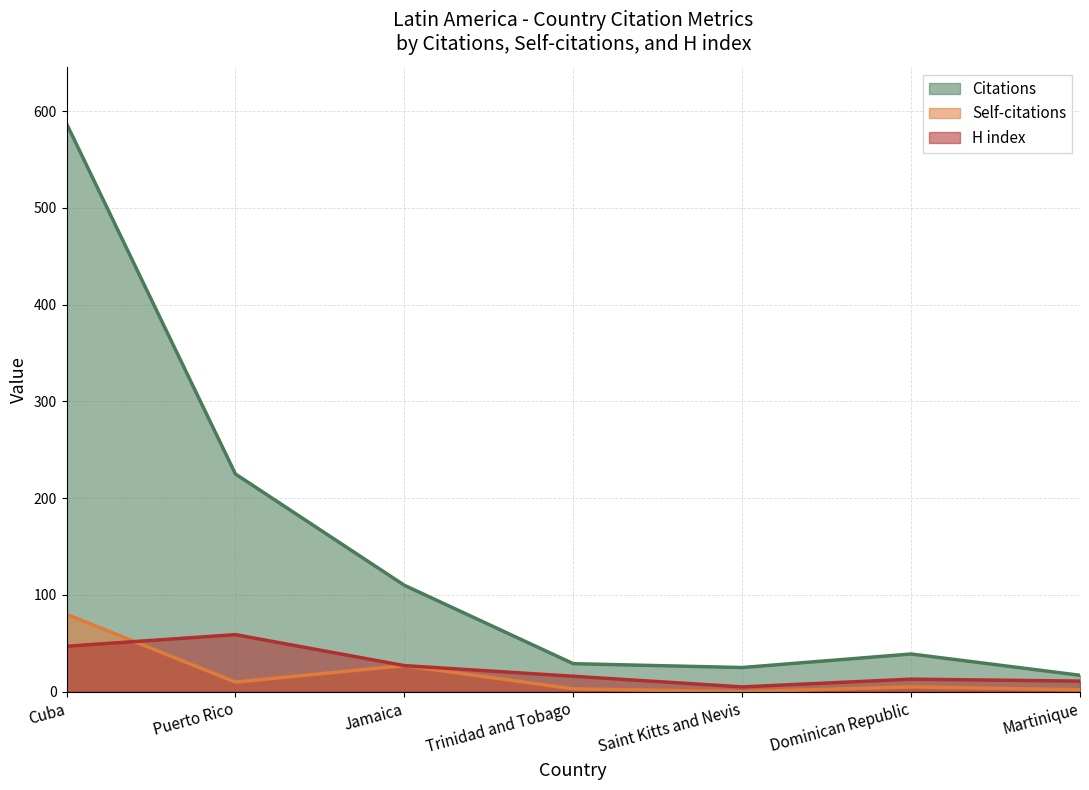

How many interior local valleys does the Citations series have?

1